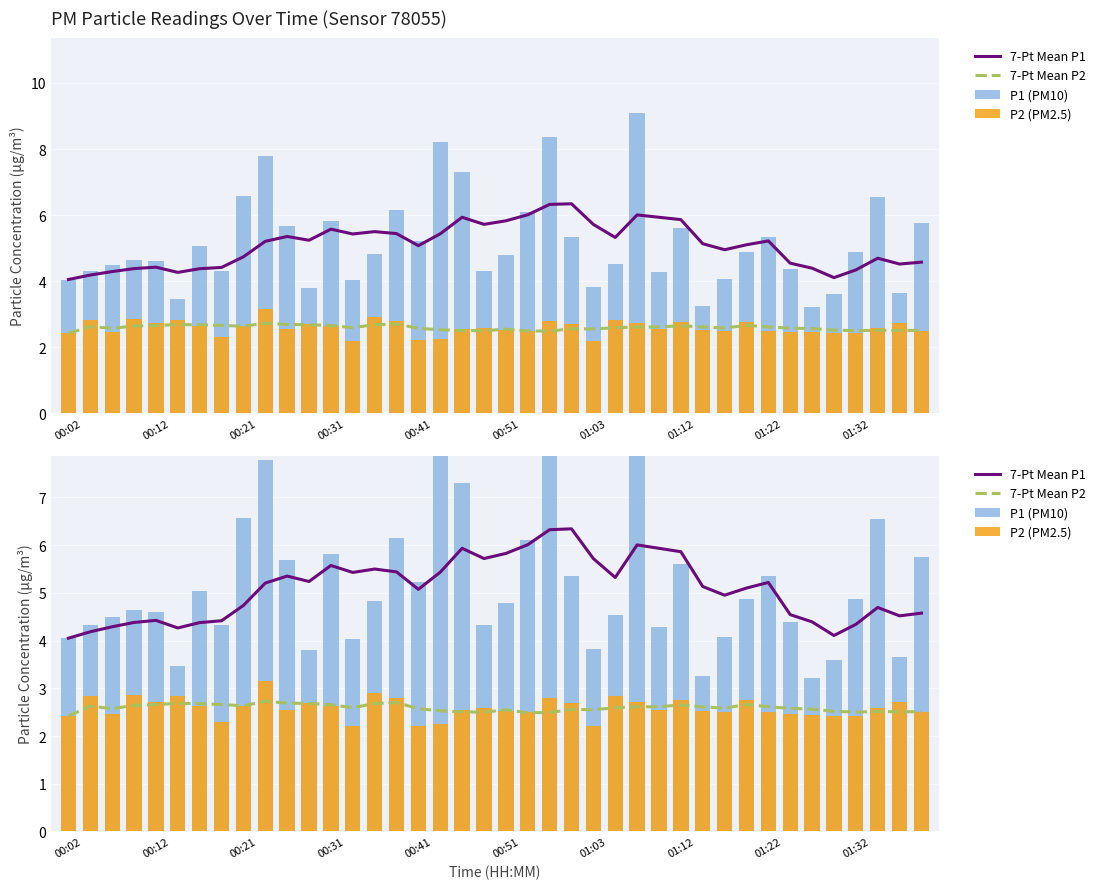

Count the number of data series in this chart.

4